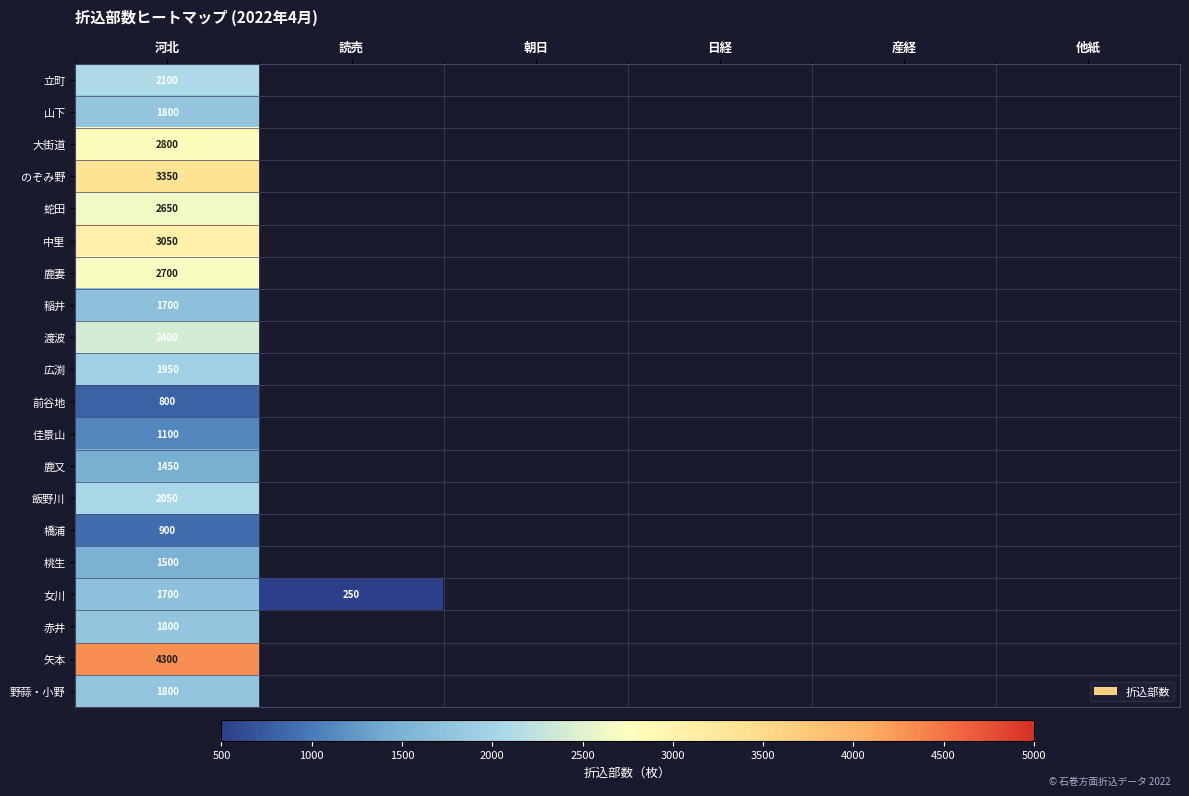

The 橋浦 series shows 900 at 河北. True or false?

True